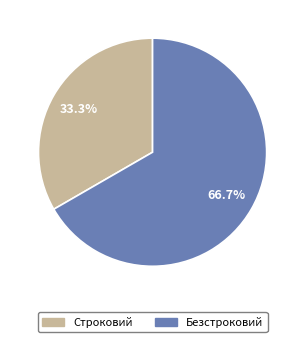

To the nearest percent, what is the combined percentage of Безстроковий and Строковий?

100%